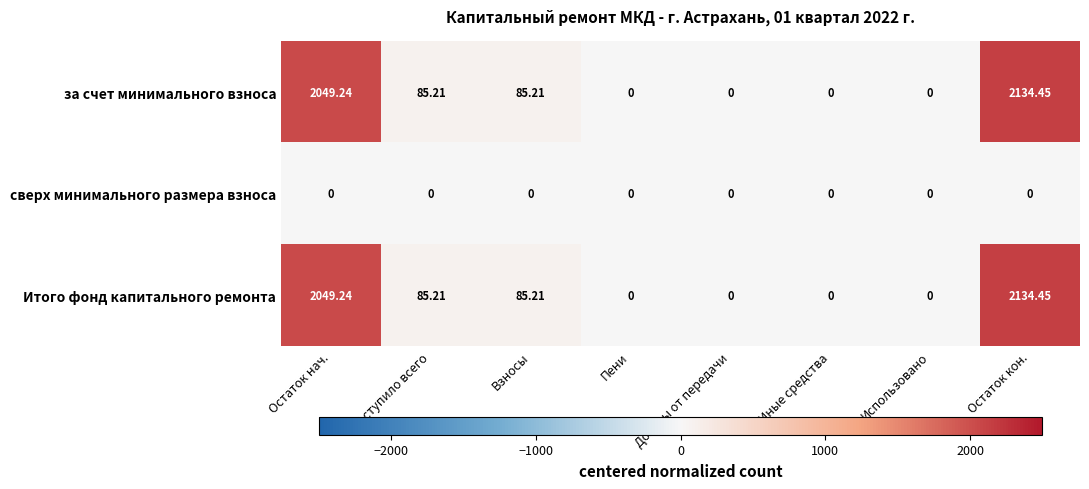

How many distinct data groups are displayed?

3